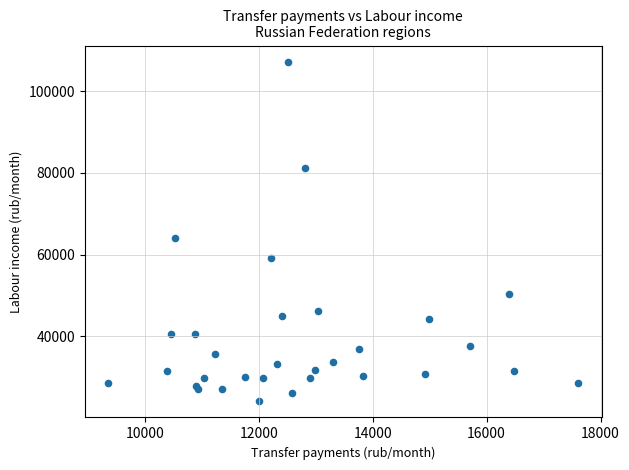

What Y value in the scatter plot is closest to 65632?

64104.3